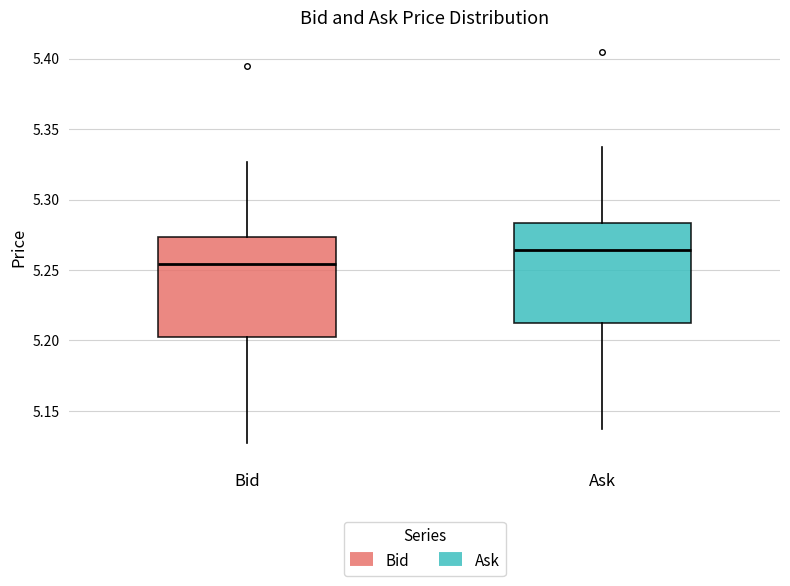

Which box's median line is the lowest?

Bid